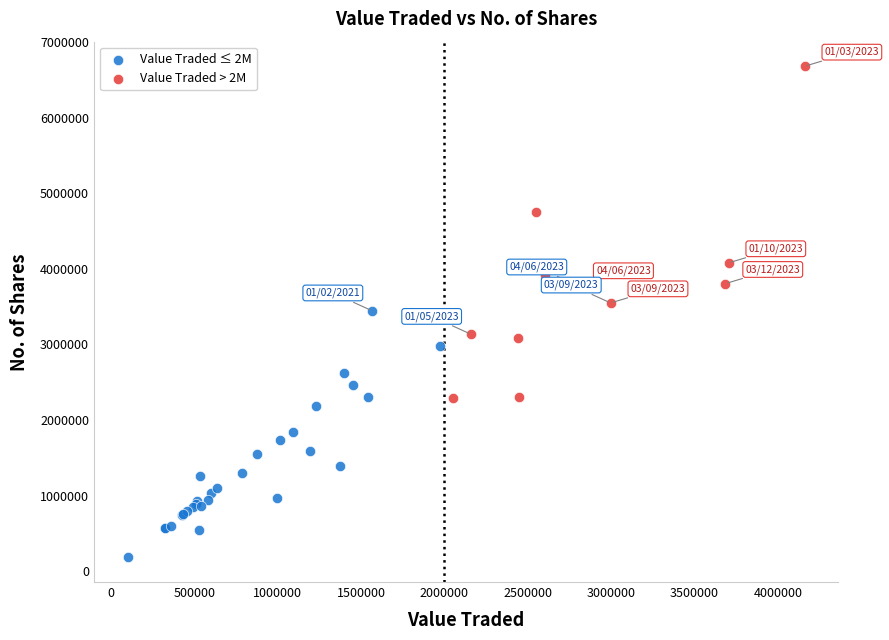

Which series contains the highest Y value?

Value Traded > 2M